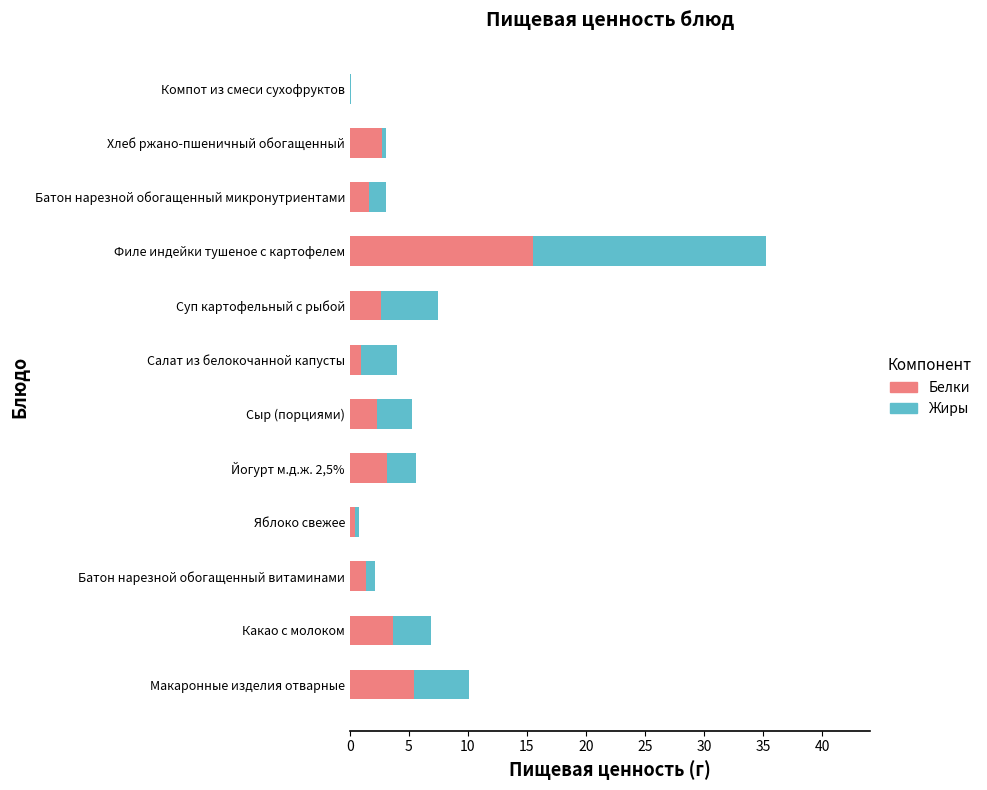

The Белки series shows 1.0 at Салат из белокочанной капусты. True or false?

True